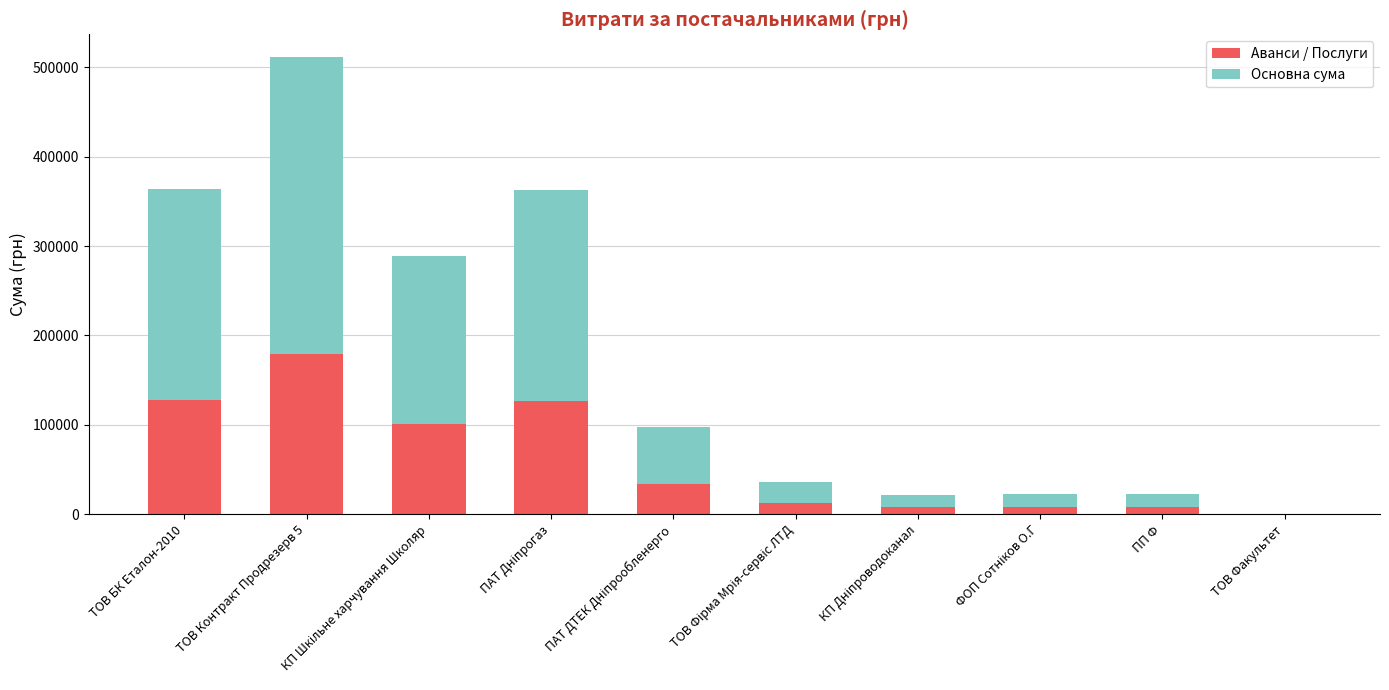

The value of Аванси / Послуги at ТОВ БК Еталон-2010 is 48782.3. True or false?

False